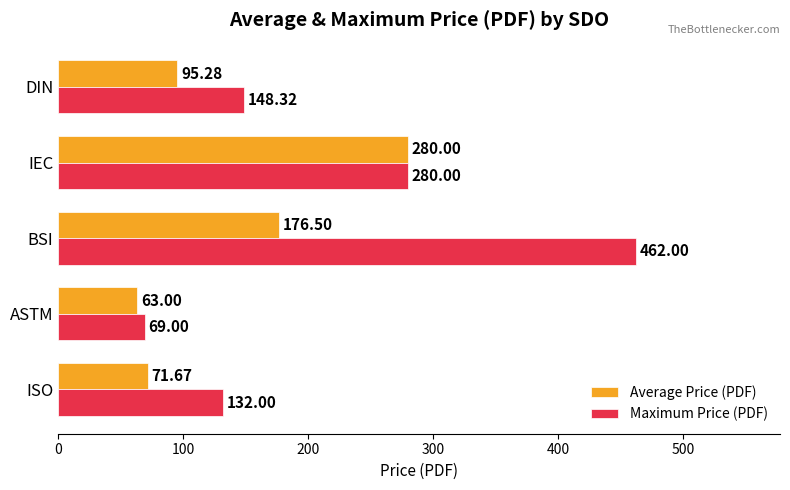

What is the sum of all Average Price (PDF) values?

686.5